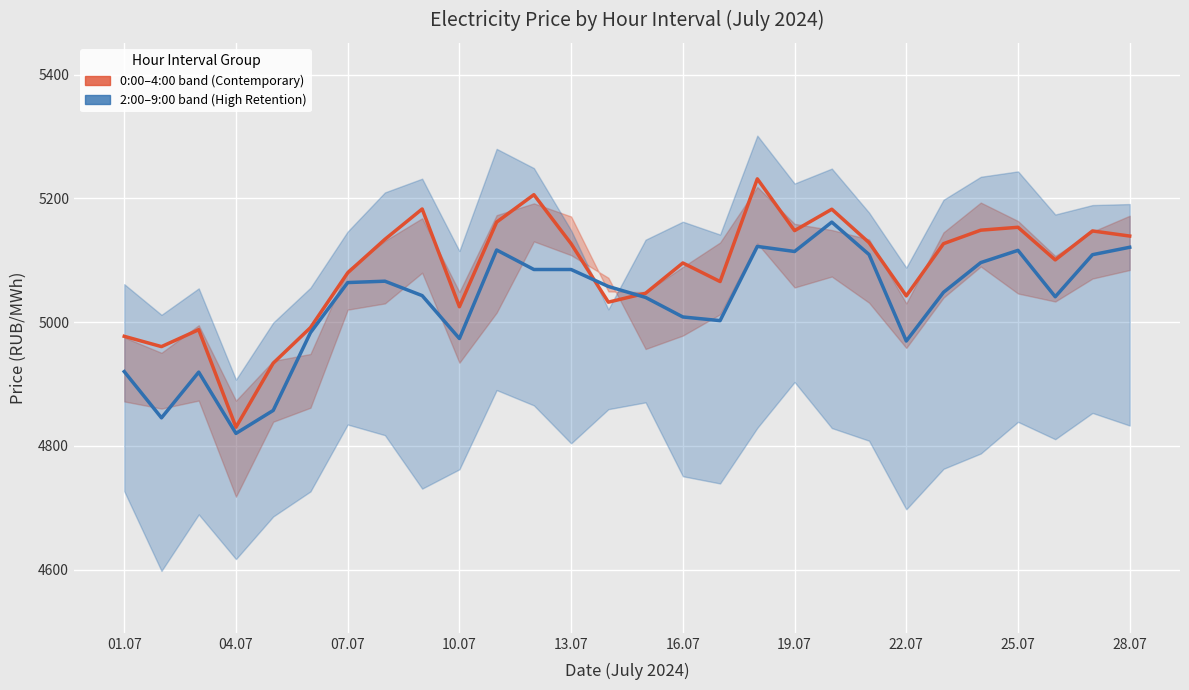

Which series has the largest range (max minus min)?

0:00-1:00 / 3:00-4:00 band